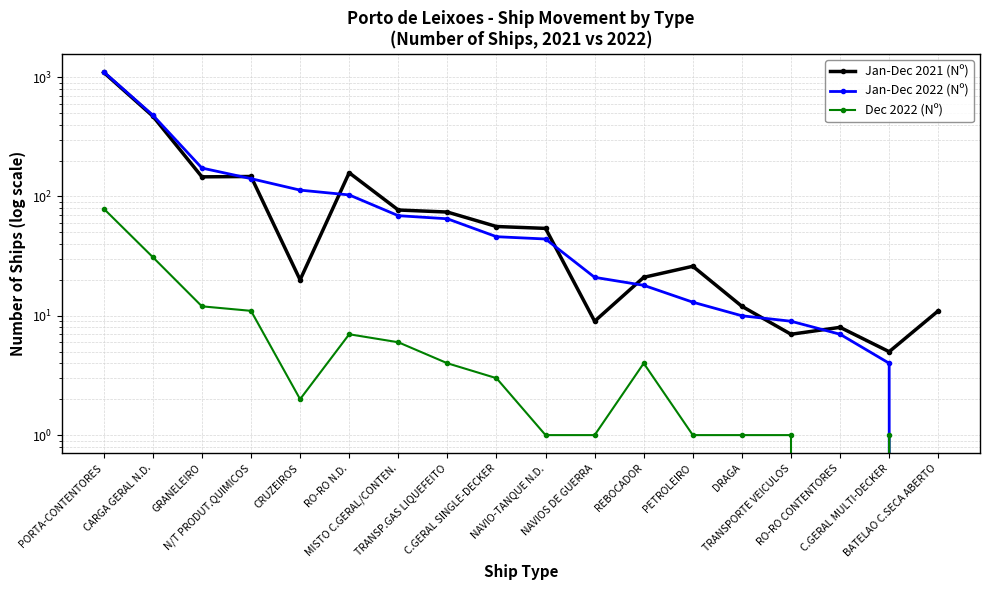

What is the spread (max minus min) of values at NAVIO-TANQUE N.D.?

53